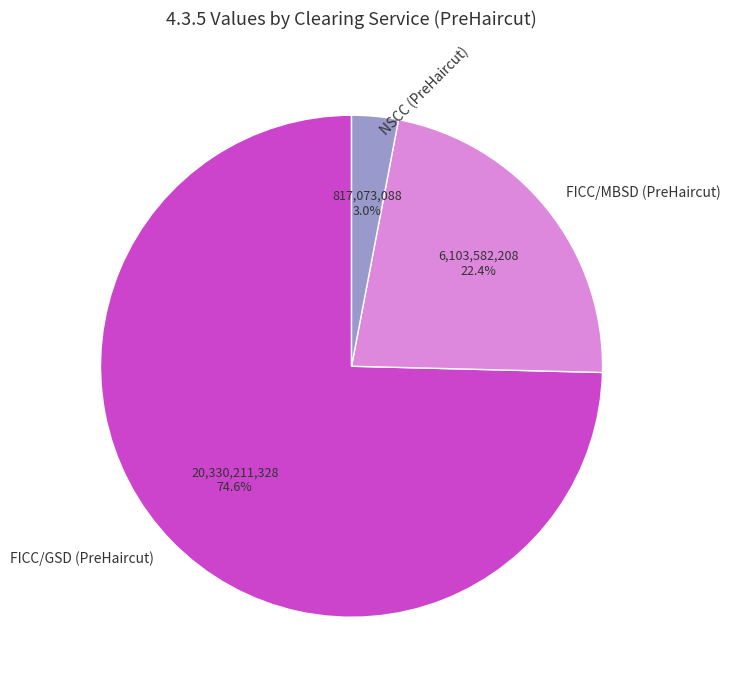

To the nearest percent, what percentage of the pie is FICC/GSD (PreHaircut)?

75%